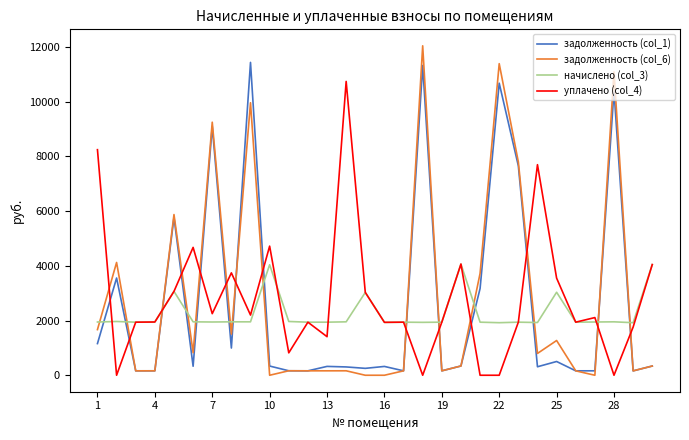

Is this an area chart (filled region under the line)?

No